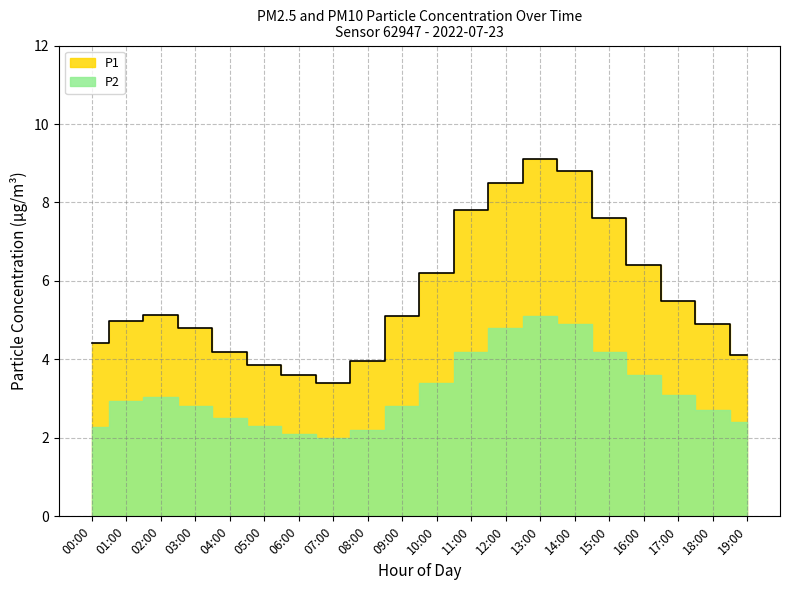

True or false: the data shows 7.1 at 00:00.

False